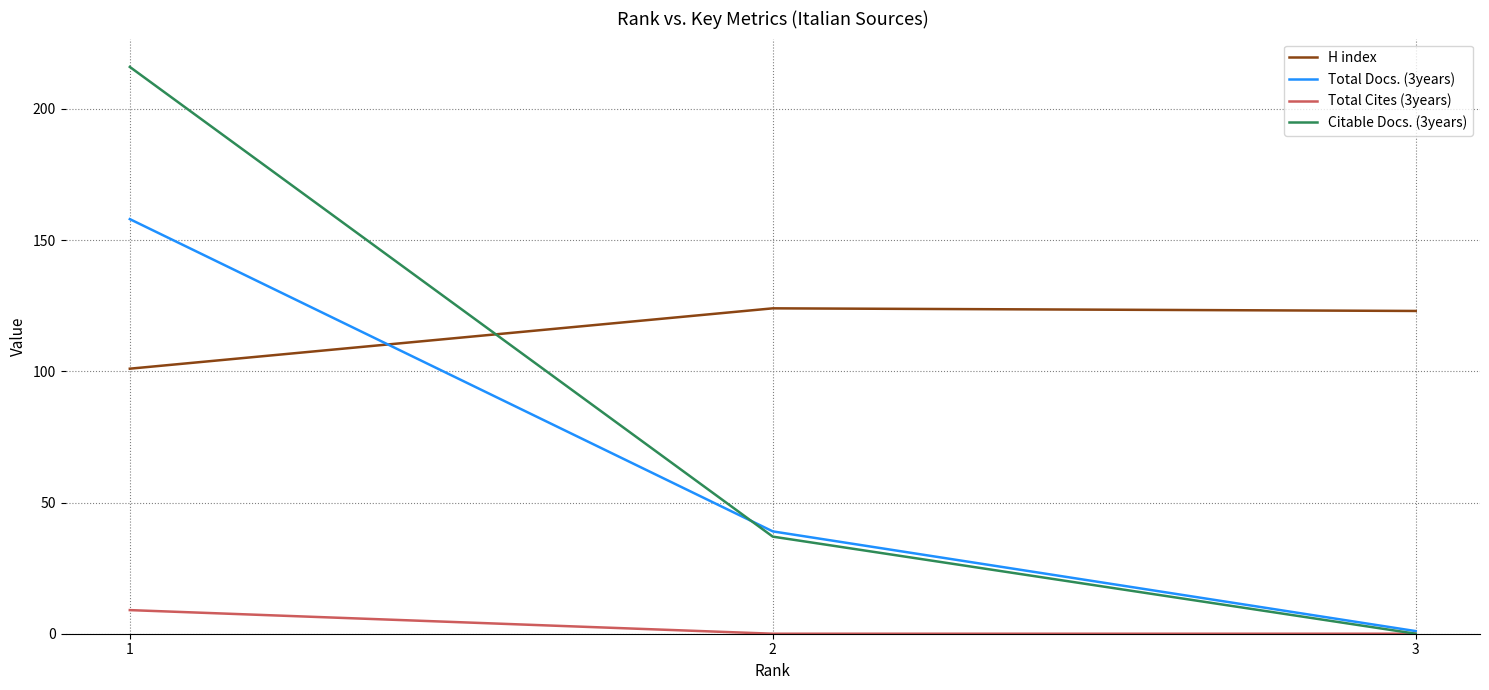

At 1, list the series in order from largest to smallest.

Citable Docs. (3years), Total Docs. (3years), H index, Total Cites (3years)